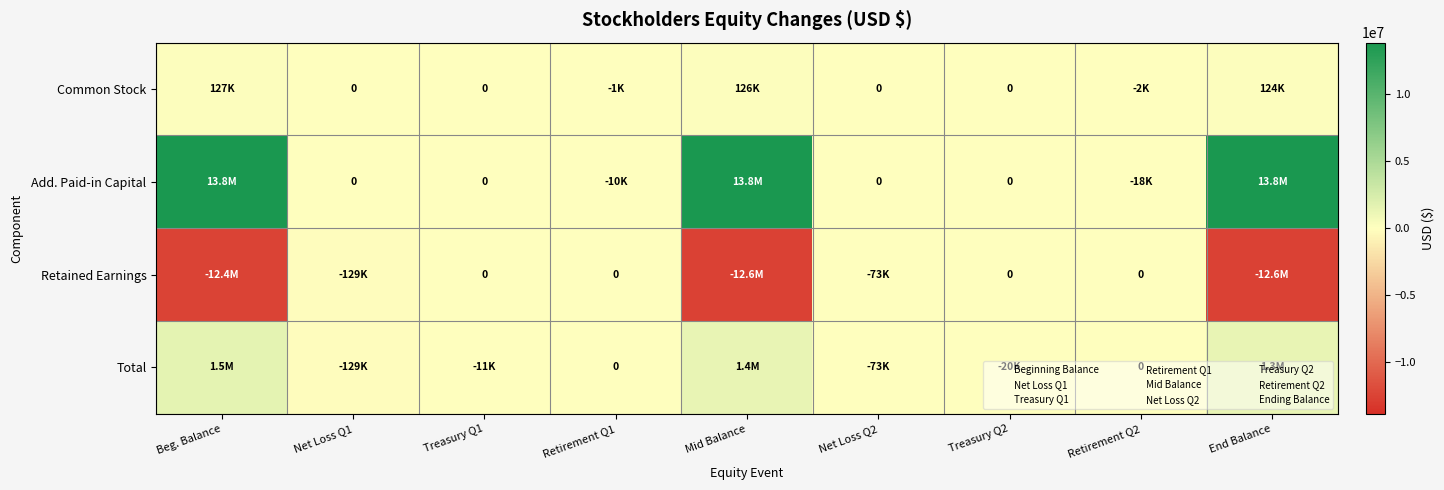

Which category has the lowest value in the Total series?

Net Loss Q1